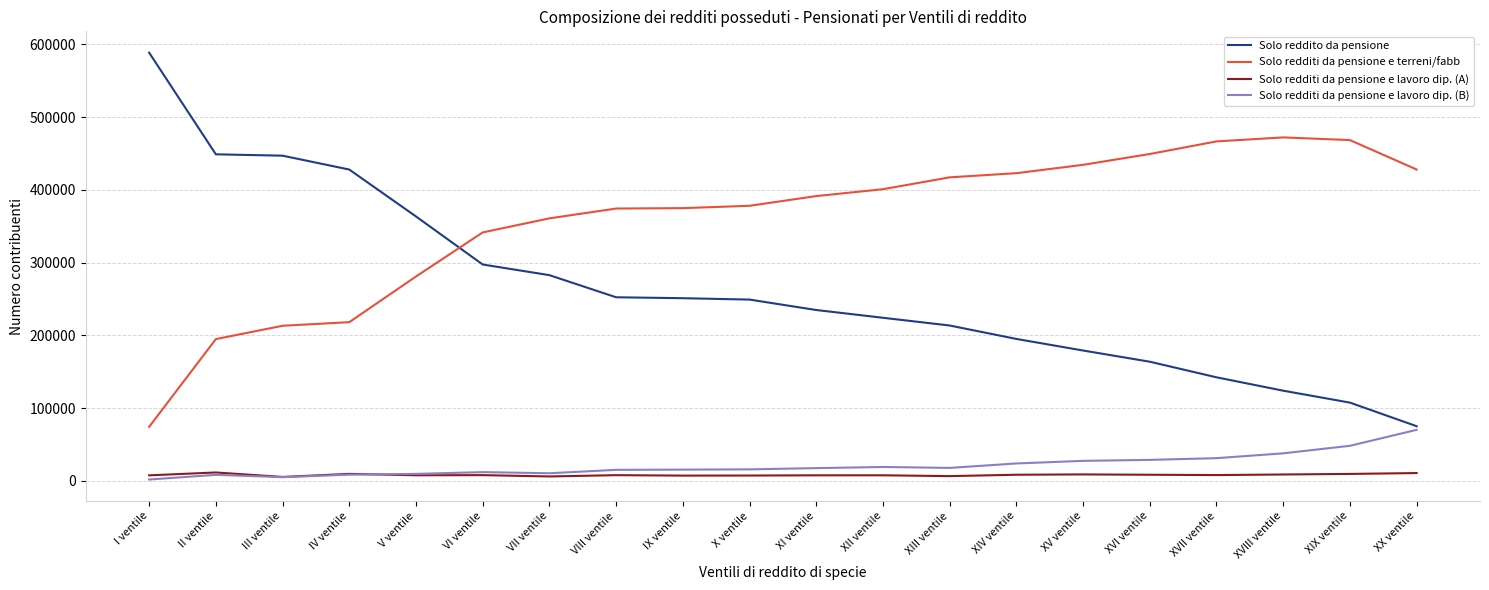

True or false: Solo redditi da pensione e terreni/fabb and Solo redditi da pensione e lavoro dip. (A) intersect in this chart.

False